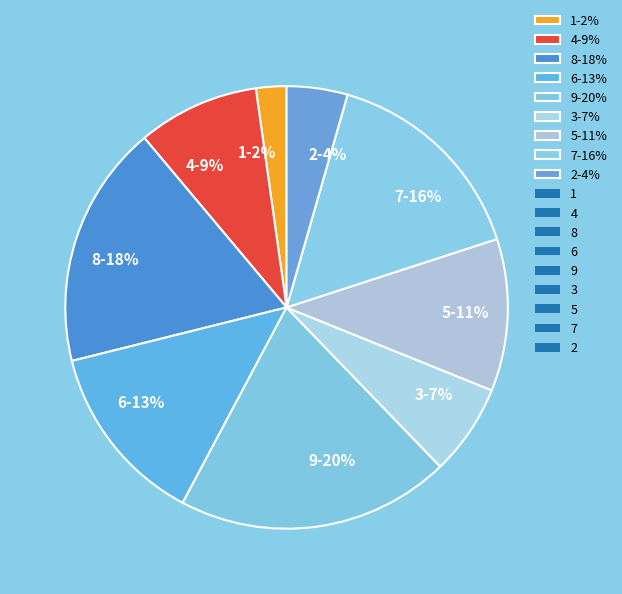

Which slice is the largest?

9